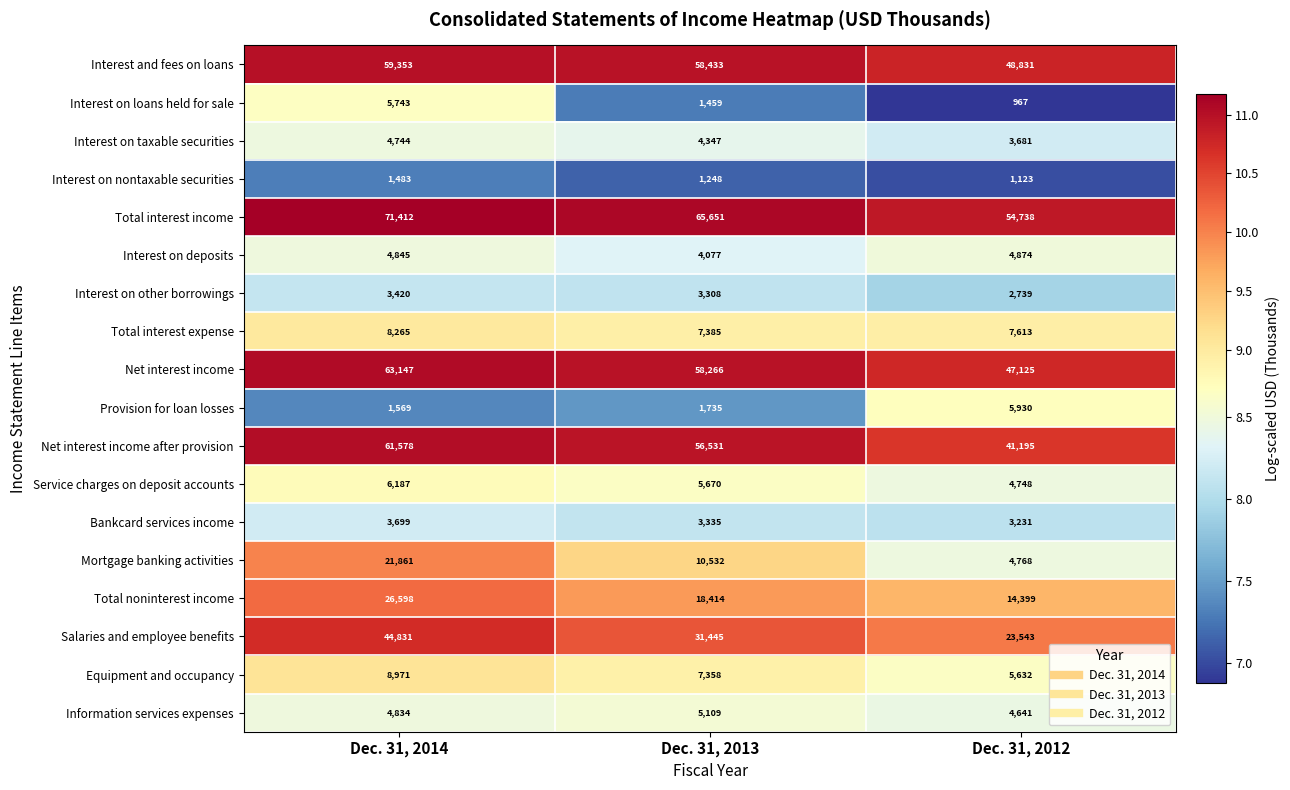

What is the difference between the maximum and minimum values in the Interest on taxable securities series?

1063